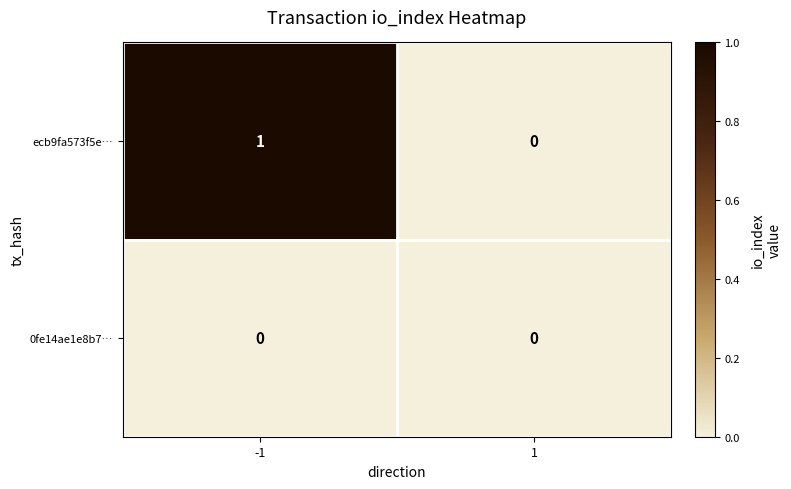

Which series has the largest range (max minus min)?

ecb9fa573f5e…